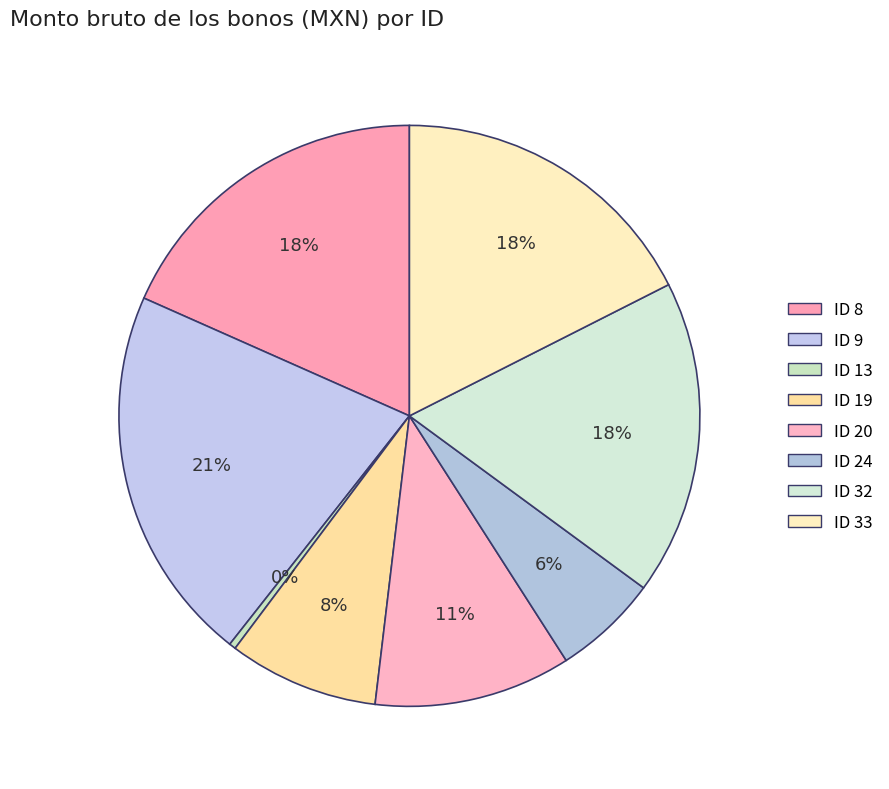

Is it true that ID 32 is 18% of the pie?

True